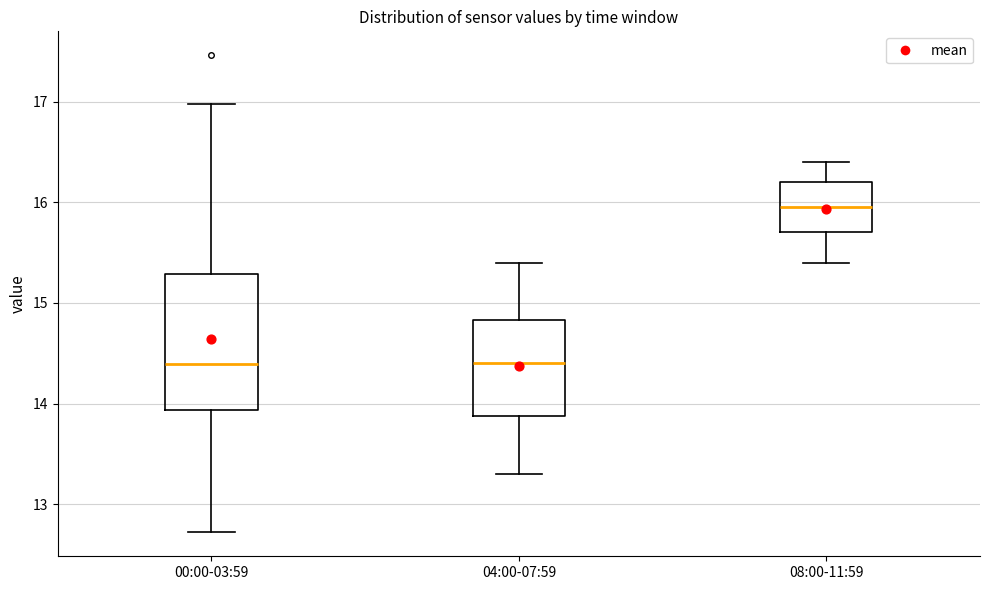

Reading left to right, transcribe this box plot: for each box, give where its median line is, the range the box spans, and where its two whiskers end, as read against the y-axis. The values are not printed on the chart, so give them approximately, as read against the axis.

00:00-03:59: median 14.4, box 13.9 to 15.3, whiskers 12.7 to 17.0
04:00-07:59: median 14.4, box 13.9 to 14.8, whiskers 13.3 to 15.4
08:00-11:59: median 16.0, box 15.7 to 16.2, whiskers 15.4 to 16.4